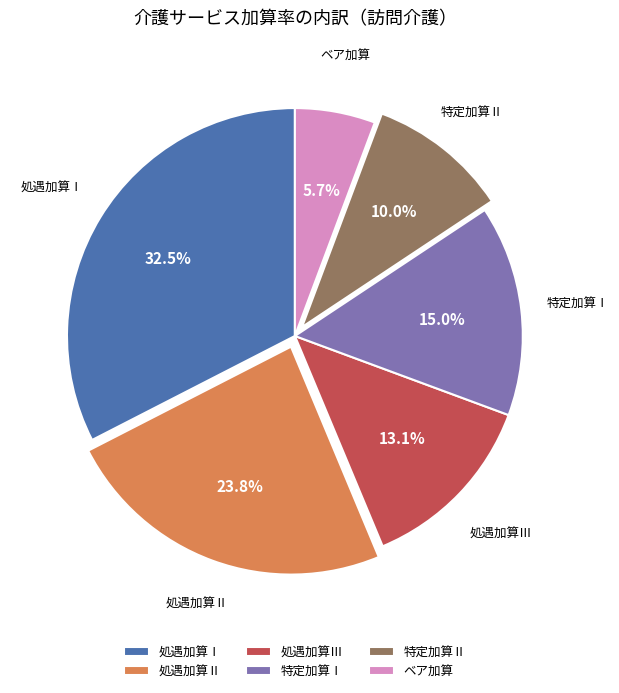

Combined, what portion of the pie is 処遇加算Ⅰ and 特定加算Ⅱ?

42.5%